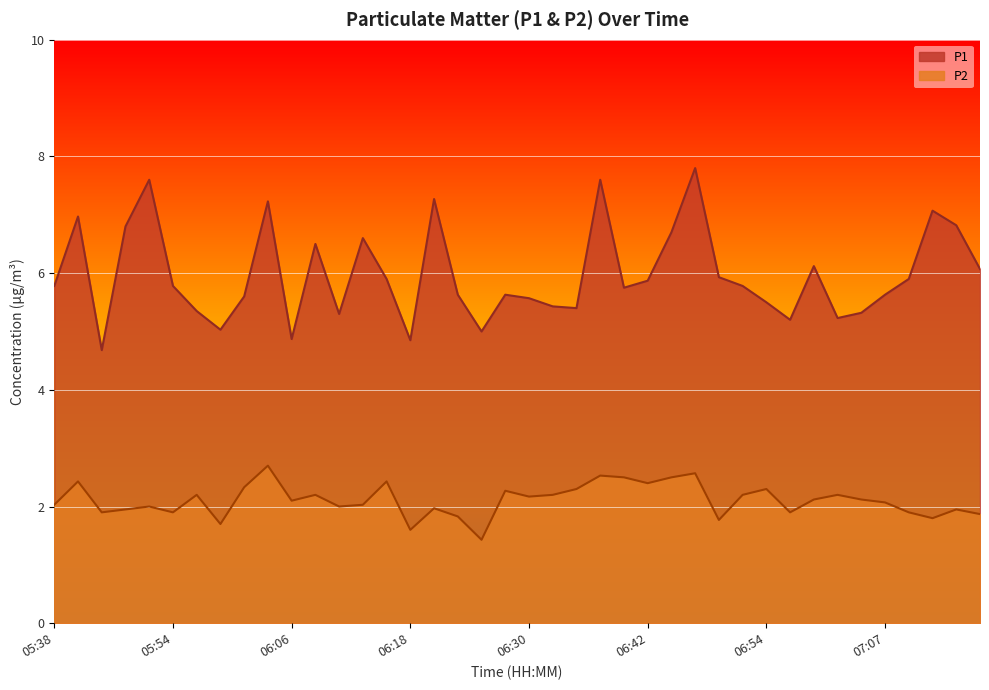

The value of P1 at 06:01 is 5.6. True or false?

True